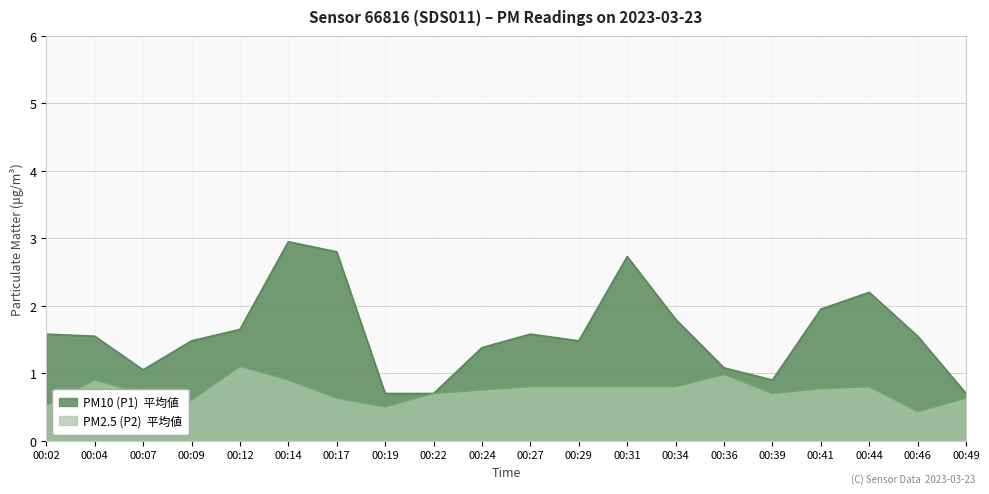

Reading left to right, extract all data points from this chart.

P1: 00:02=1.6	00:04=1.6	00:07=1.1	00:09=1.5	00:12=1.6	00:14=3.0	00:17=2.8	00:19=0.7	00:22=0.7	00:24=1.4	00:27=1.6	00:29=1.5	00:31=2.7	00:34=1.8	00:36=1.1	00:39=0.9	00:41=1.9	00:44=2.2	00:46=1.6	00:49=0.7
P2: 00:02=0.5	00:04=0.9	00:07=0.7	00:09=0.6	00:12=1.1	00:14=0.9	00:17=0.6	00:19=0.5	00:22=0.7	00:24=0.8	00:27=0.8	00:29=0.8	00:31=0.8	00:34=0.8	00:36=1.0	00:39=0.7	00:41=0.8	00:44=0.8	00:46=0.4	00:49=0.6